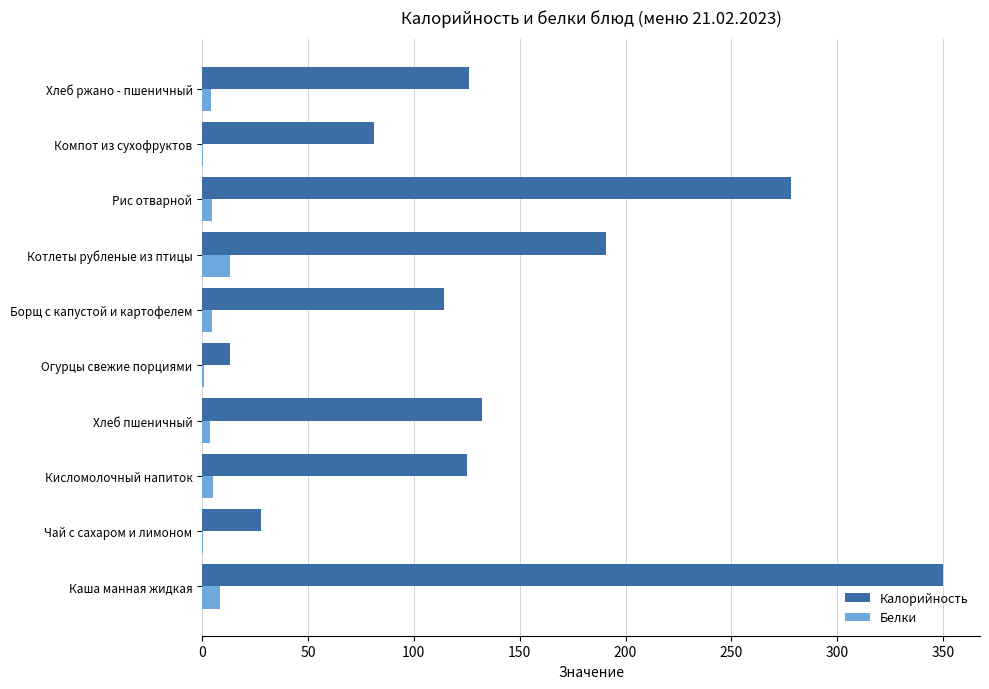

At which label is Калорийность closest to 181?

Котлеты рубленые из птицы